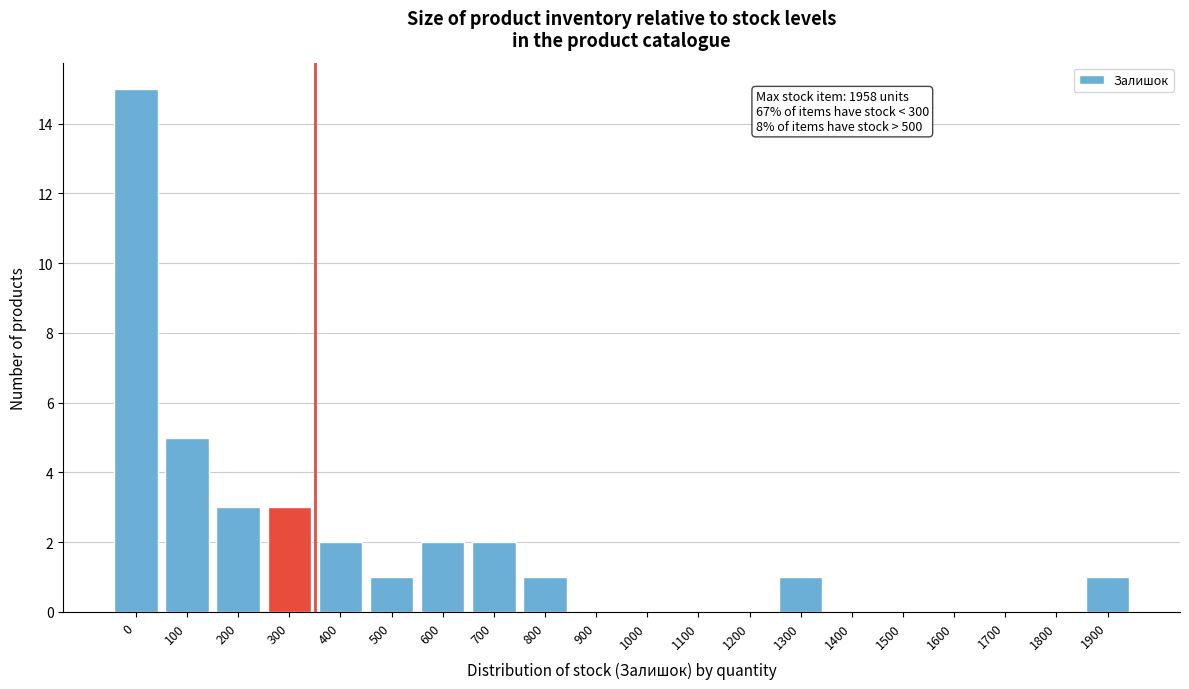

Reading left to right, what are all the values shown in this chart?

0=15	100=5	200=3	300=3	400=2	500=1	600=2	700=2	800=1	900=0	1000=0	1100=0	1200=0	1300=1	1400=0	1500=0	1600=0	1700=0	1800=0	1900=1